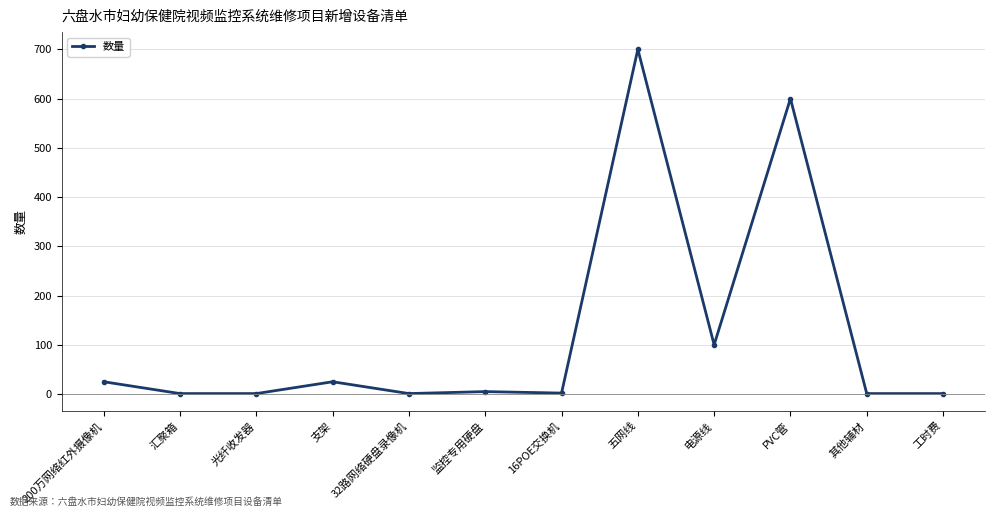

The chart shows a value of 25 at 支架. True or false?

True